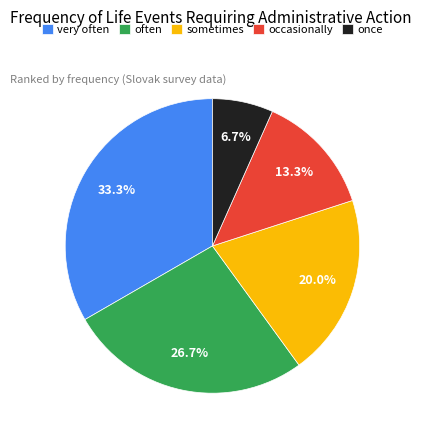

How many slices are in this pie chart?

5